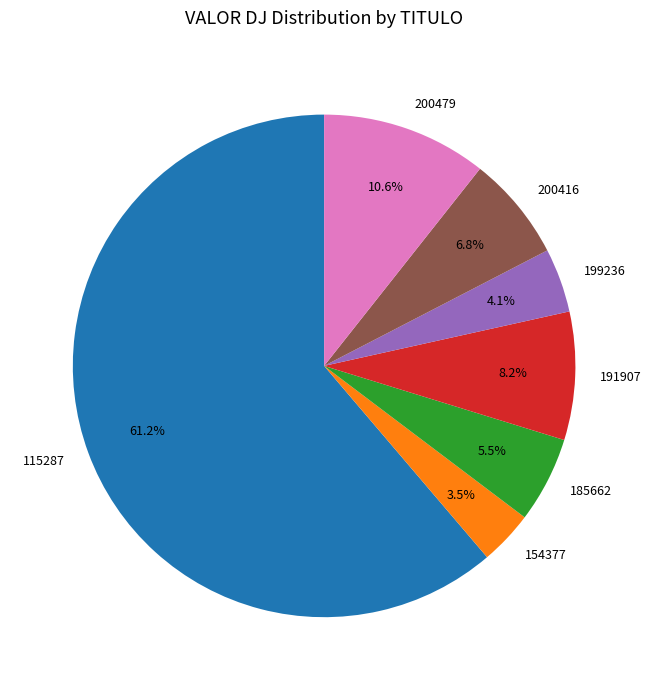

What percentage is the 200479 slice, to the nearest percent?

11%